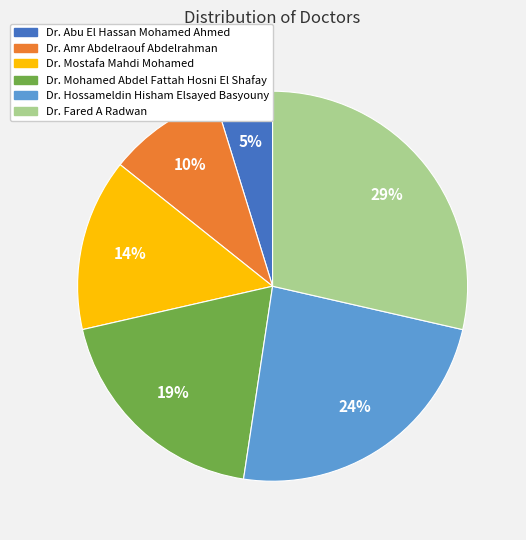

To the nearest percent, what is the difference between the largest and smallest slice percentages?

24%